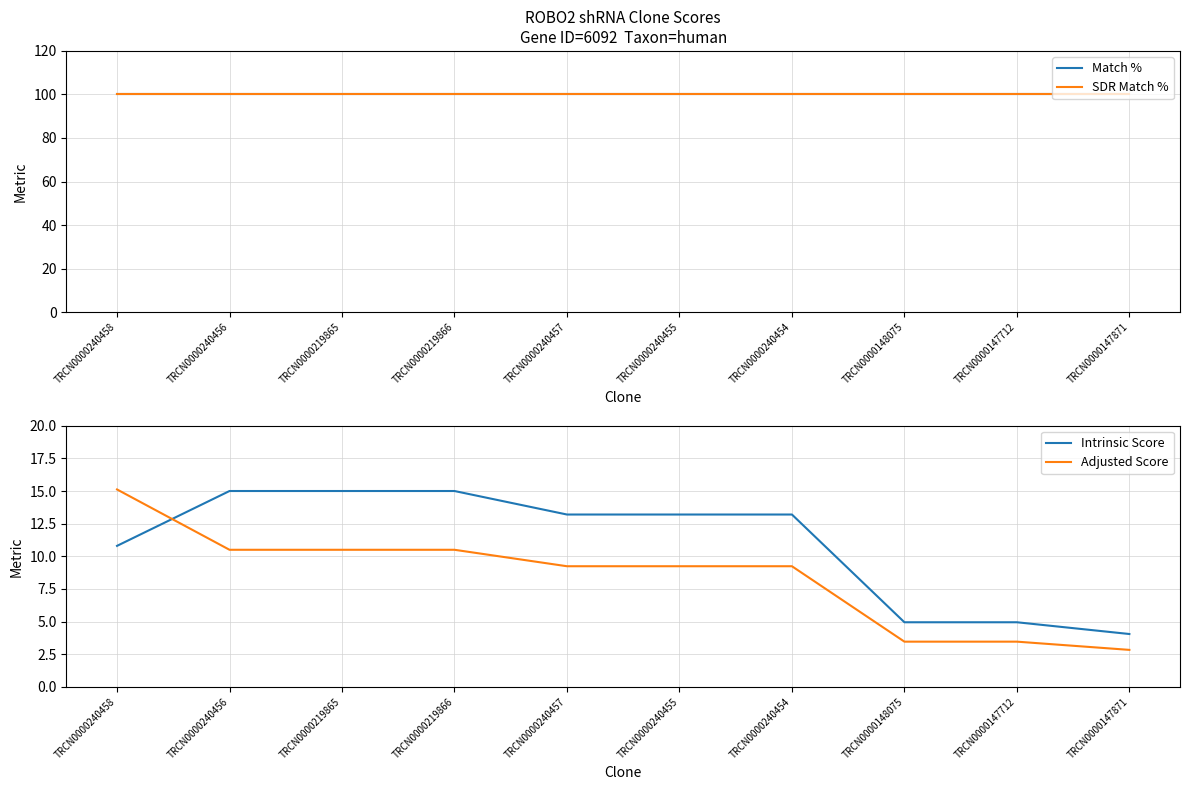

Which series has the widest spread of values?

Adjusted Score